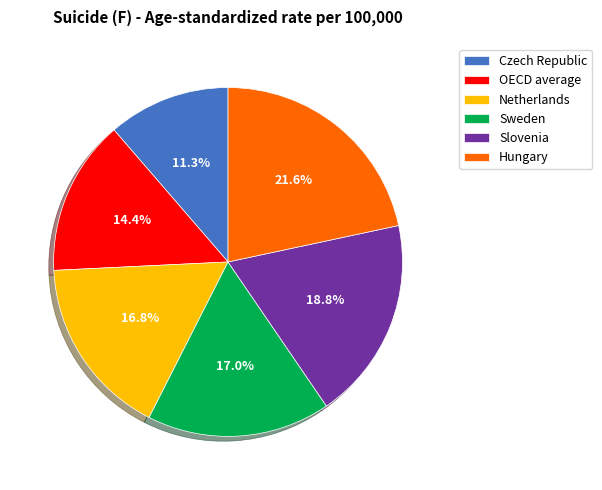

How many slices are in this pie chart?

6